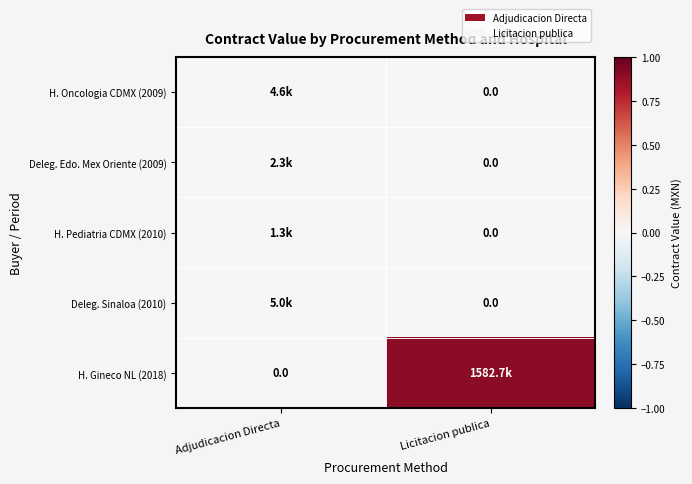

The Deleg. Sinaloa (2010) series shows 0.0 at Licitacion publica. True or false?

True